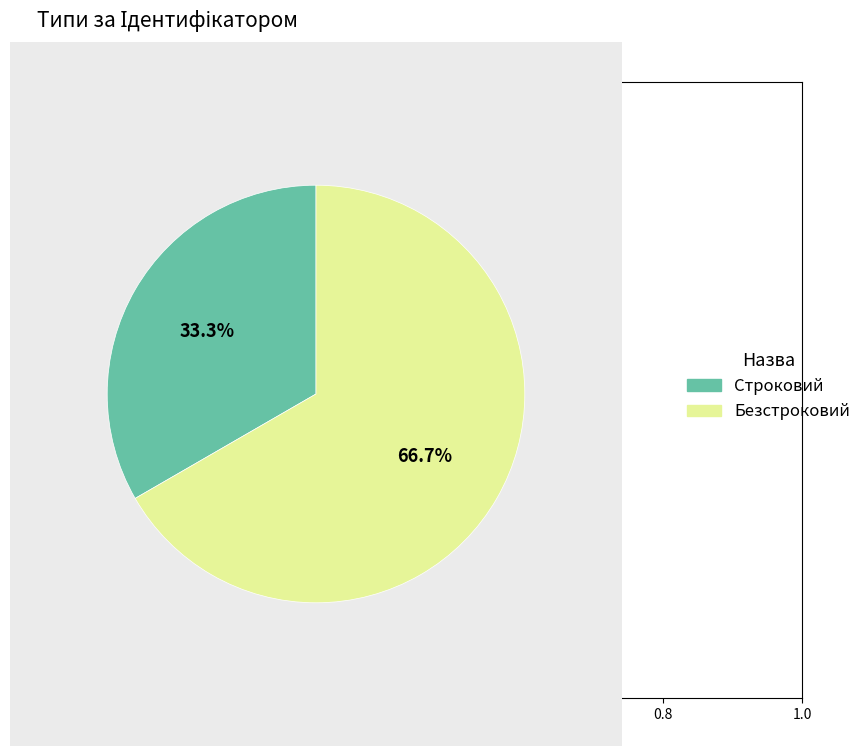

Is it true that Строковий is 43% of the pie?

False